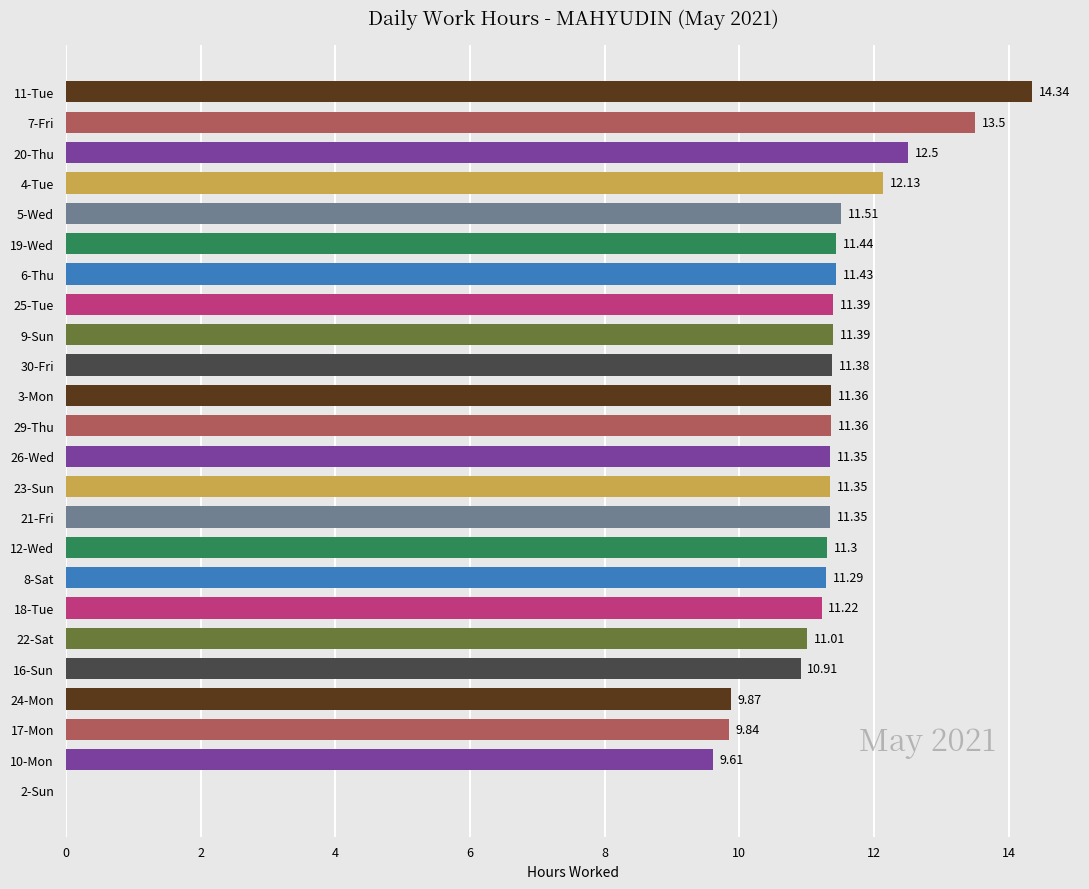

Between 9-Sun and 22-Sat, which is larger?

9-Sun